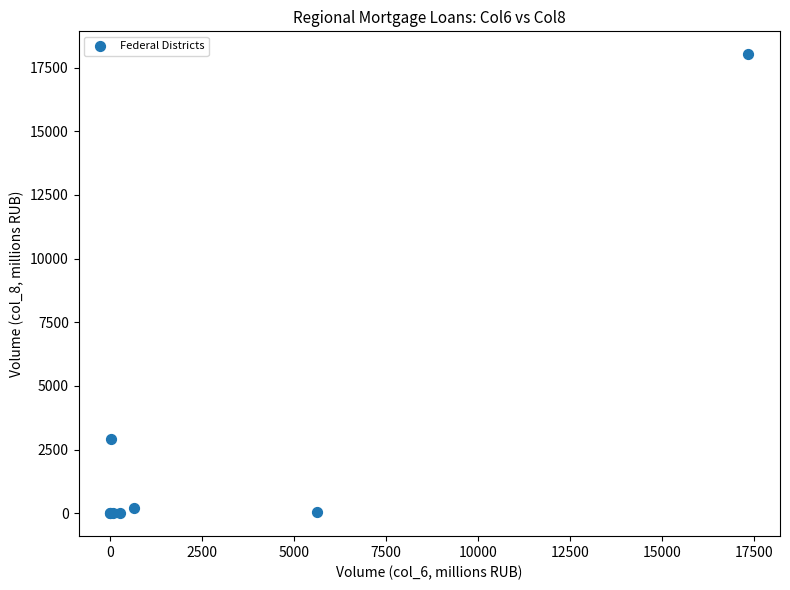

What Y value in the scatter plot is closest to 9011?

2912